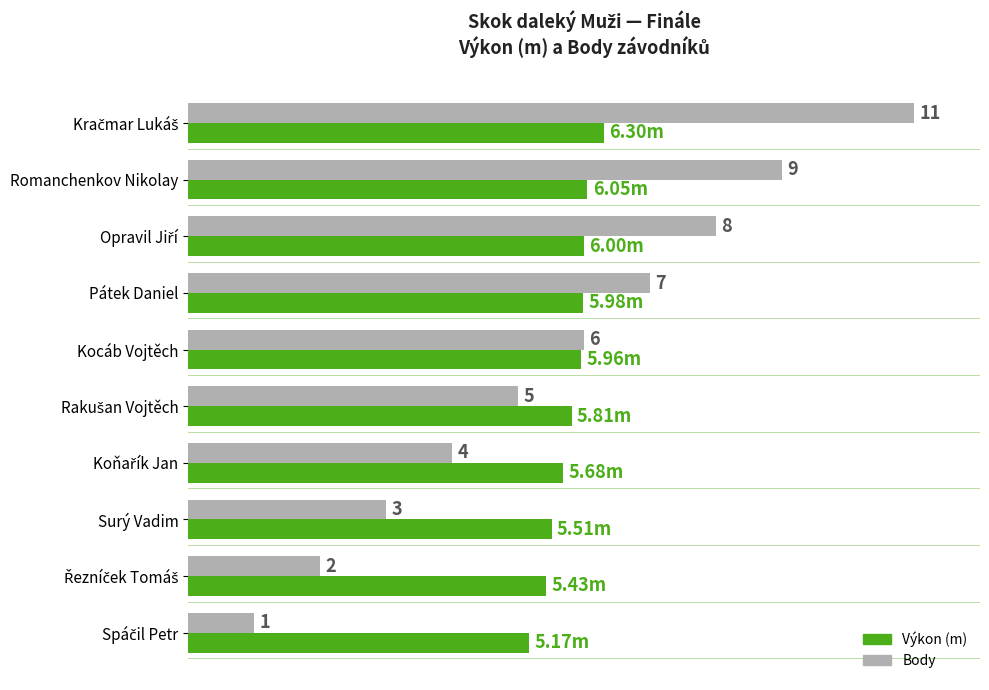

Which series has the largest total across all categories?

Výkon (m)